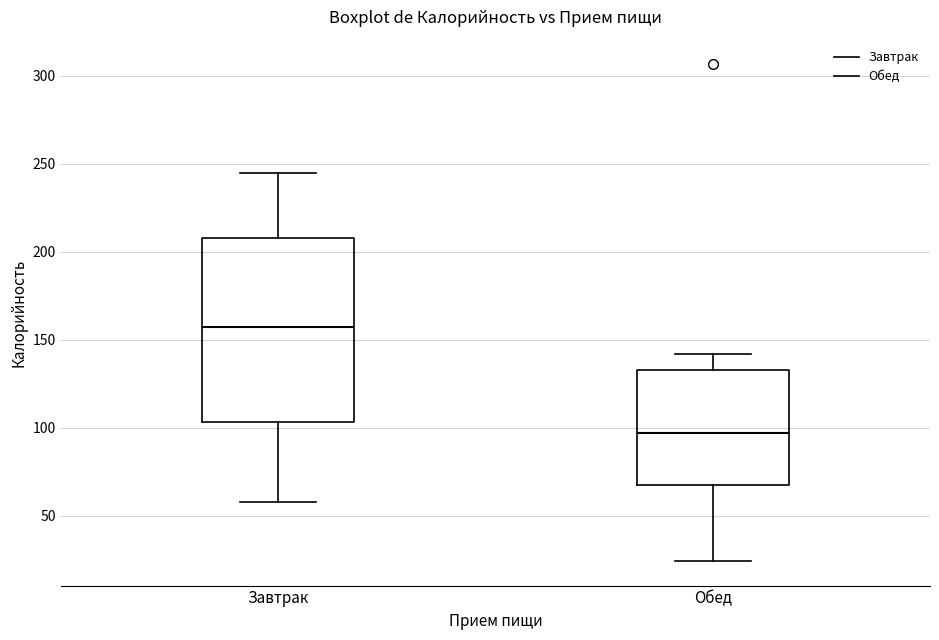

Comparing the boxes themselves (not the whiskers), which one is the tallest?

Завтрак